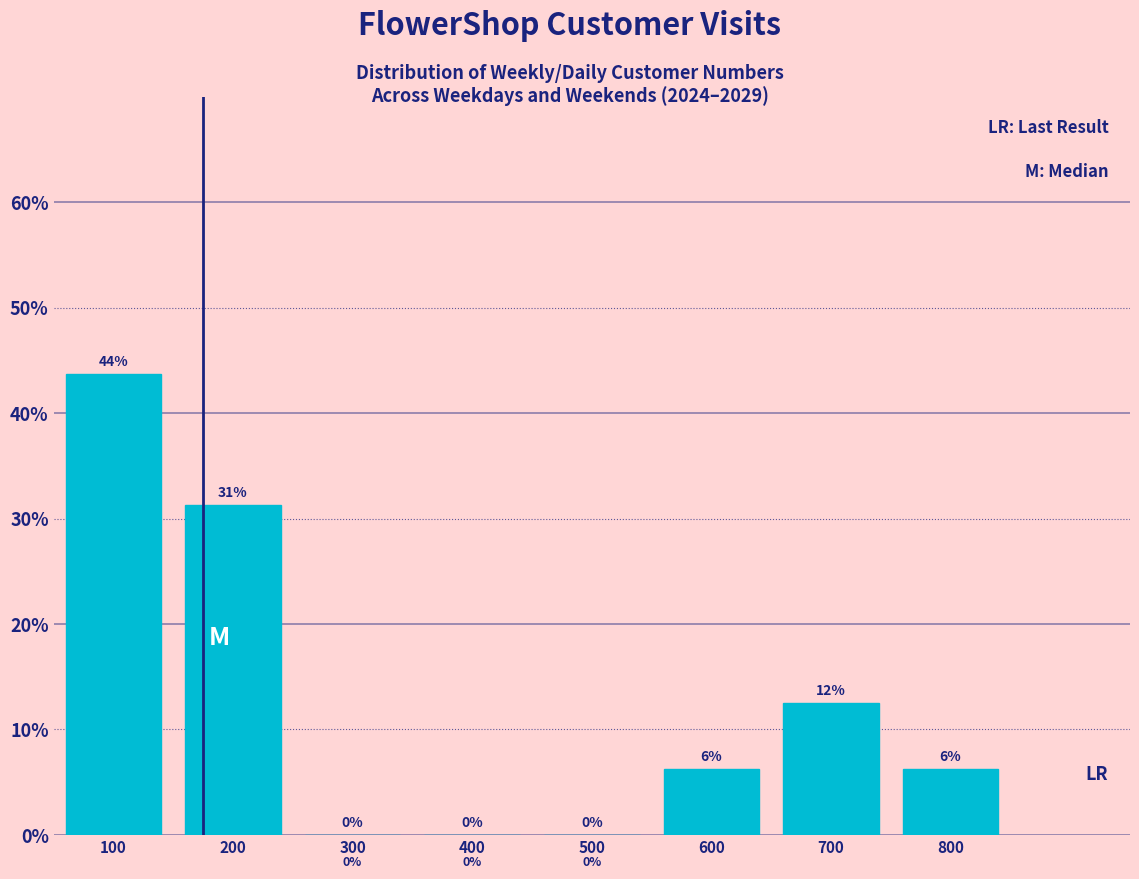

Over which range of the x-axis is the bar tallest?

50 to 150